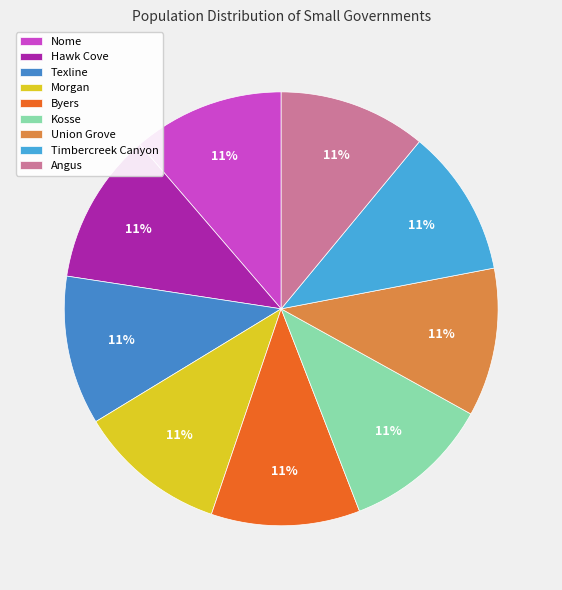

Count the number of slices in the pie.

9